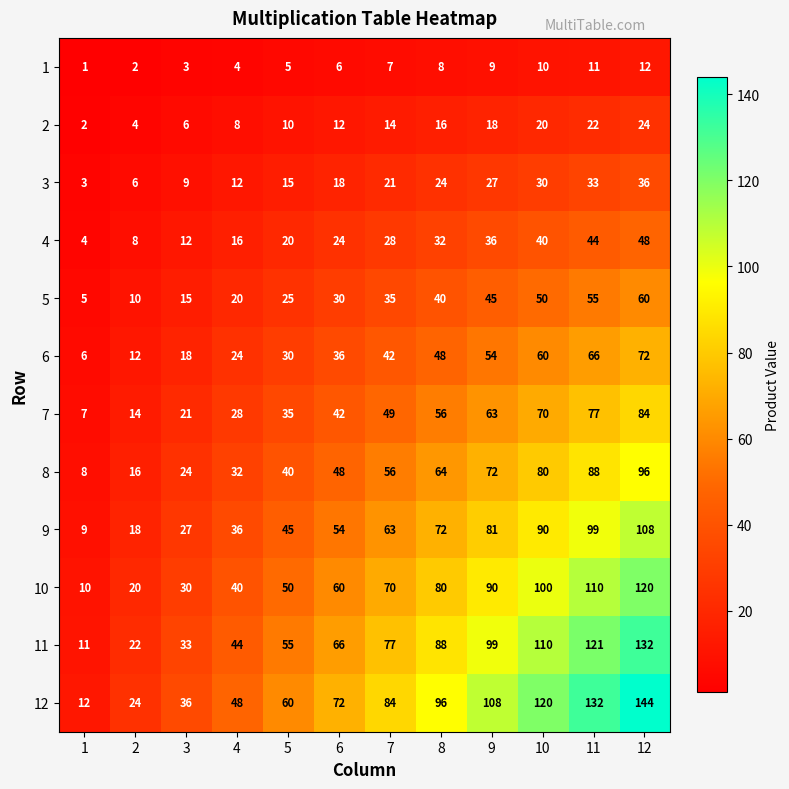

The 4 series shows 17 at 9. True or false?

False